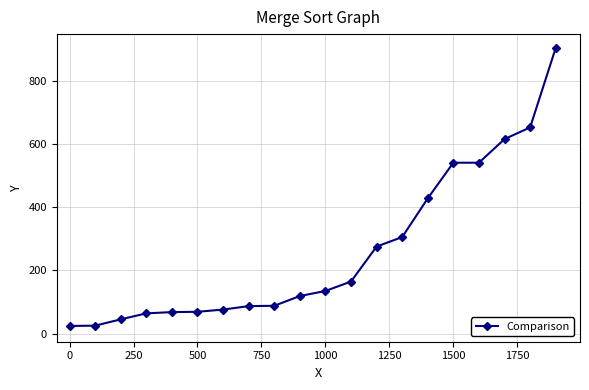

What is the difference between the second highest and second lowest values?

629